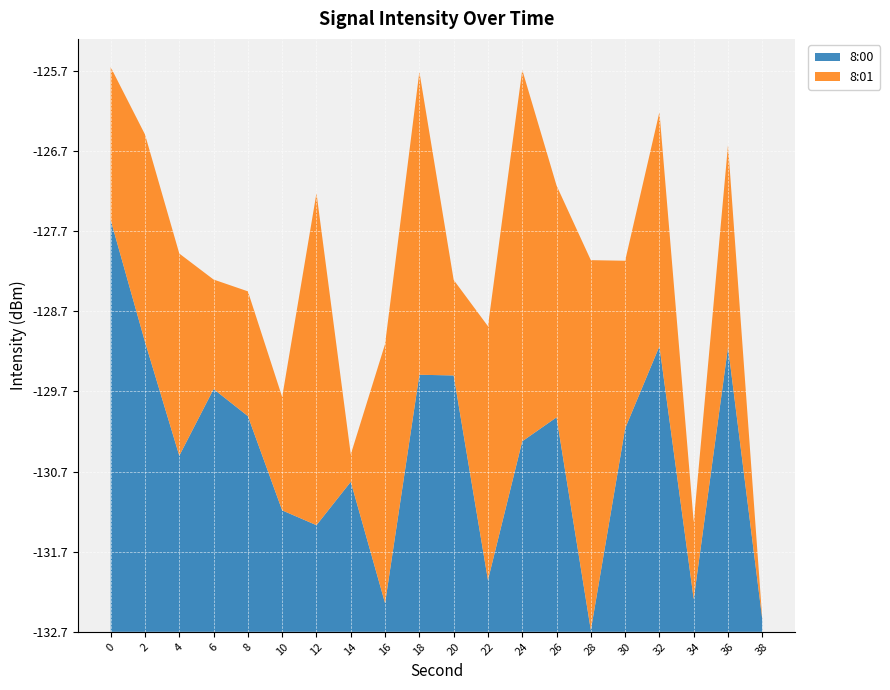

Reading right to left, transcribe all the data shown in this chart.

8:00: -132.6	-129.2	-132.3	-129.2	-130.2	-132.7	-130.0	-130.3	-132.1	-129.5	-129.5	-132.4	-130.9	-131.4	-131.2	-130.0	-129.7	-130.5	-129.1	-127.6
8:01: -132.7	-130.2	-131.8	-129.8	-130.6	-128.1	-129.8	-128.1	-129.6	-131.5	-128.9	-129.5	-132.4	-128.6	-131.3	-131.2	-131.4	-130.2	-130.1	-130.8